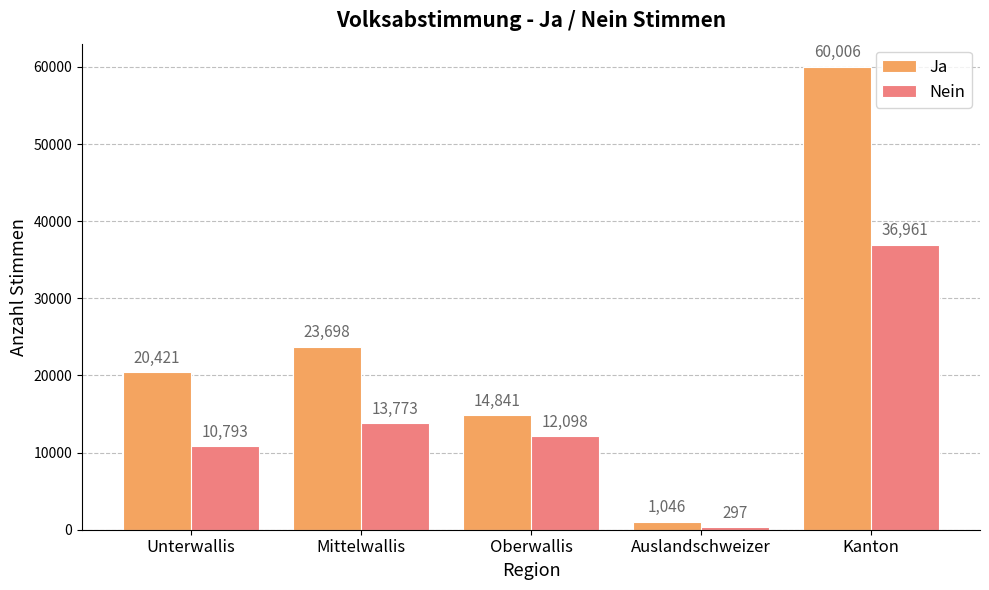

Are the bars grouped side by side (vs. stacked)?

Yes